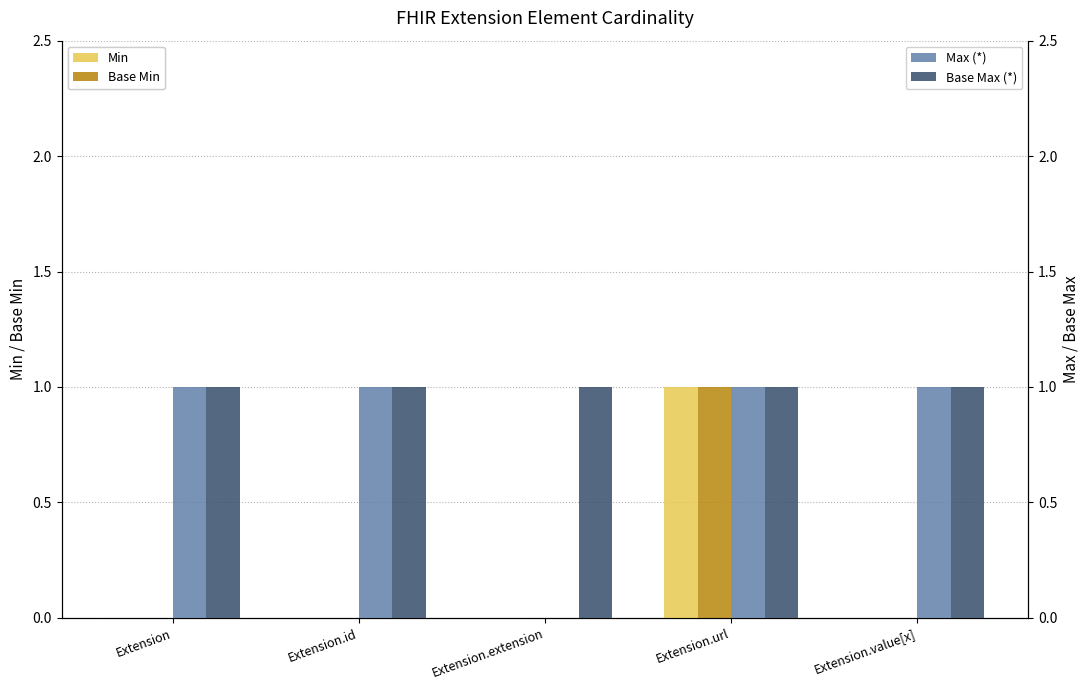

What is the difference between the second highest and minimum values in the Max (*) series?

1